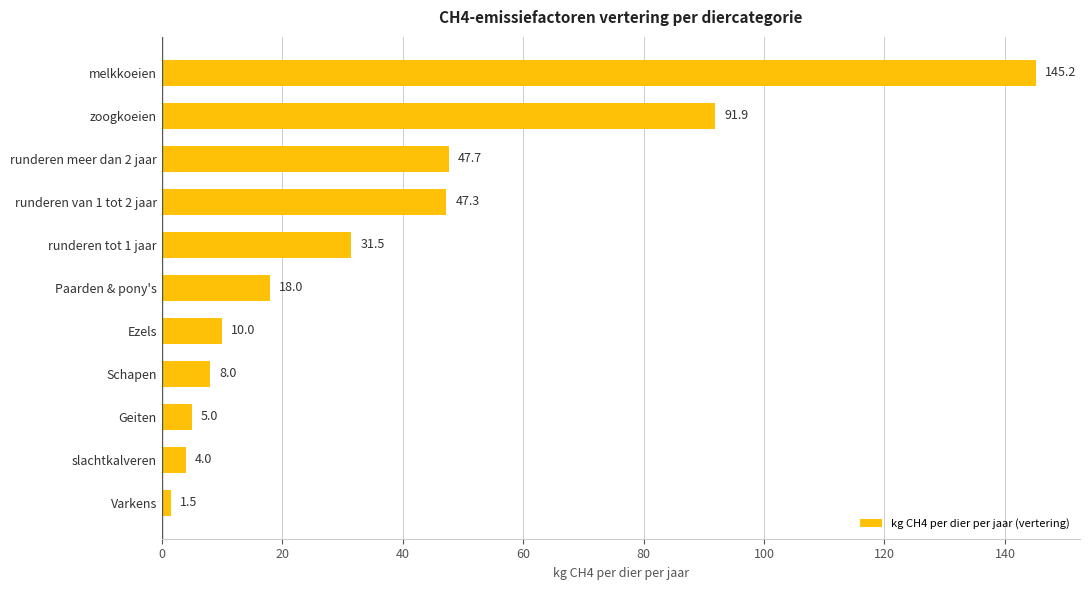

What is the maximum value shown in the chart?

145.2